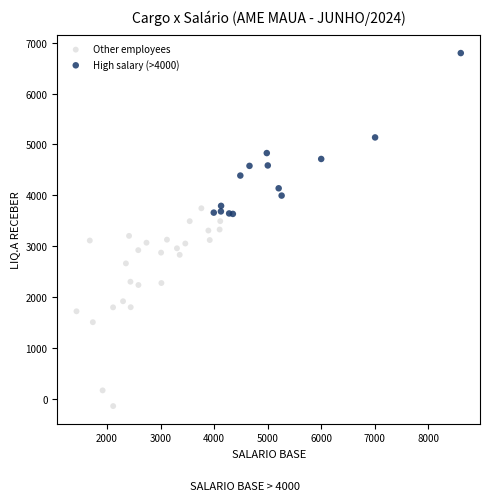

Which series has the largest Y range (max minus min)?

Other employees